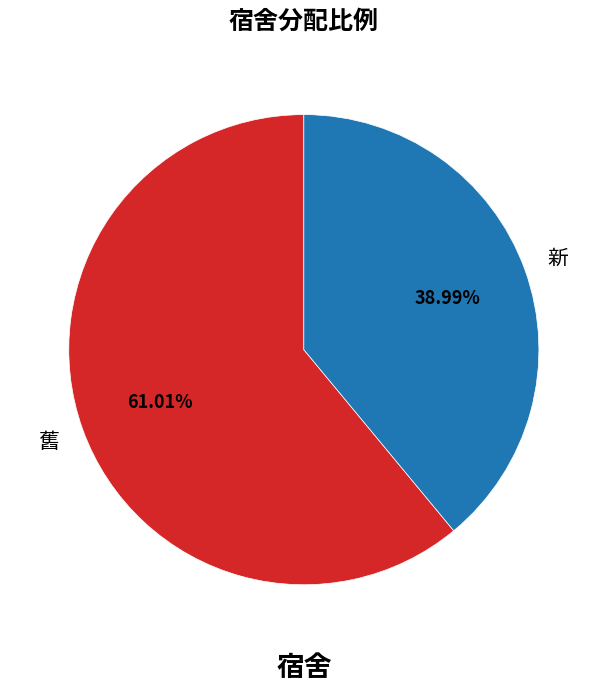

Is there a majority slice in this chart?

Yes